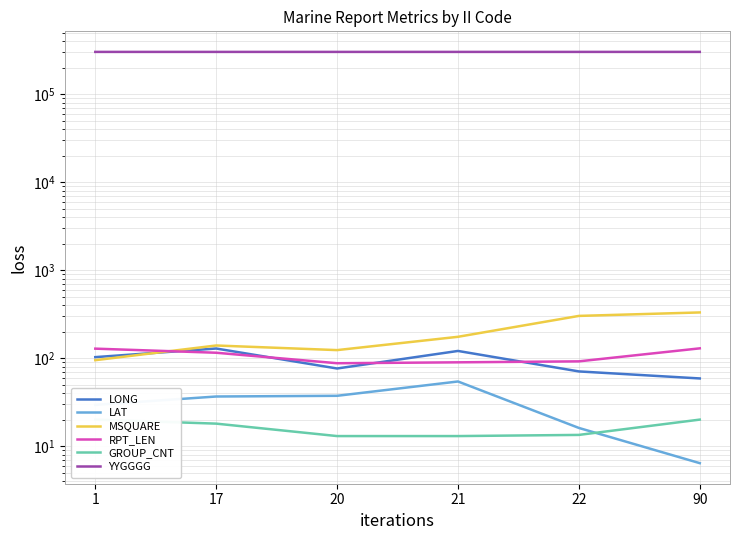

What is the value of the GROUP_CNT point at the 4th from the left?

13.0